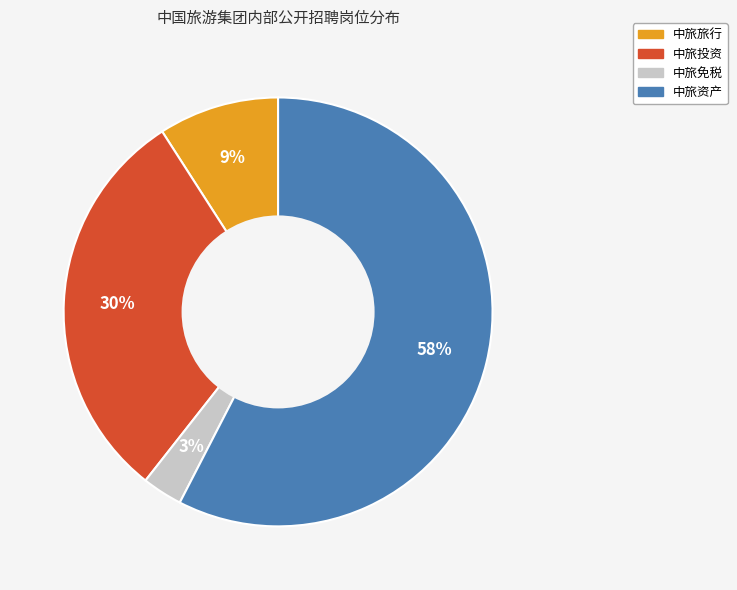

The 中旅免税 slice represents 3% of the pie. True or false?

True